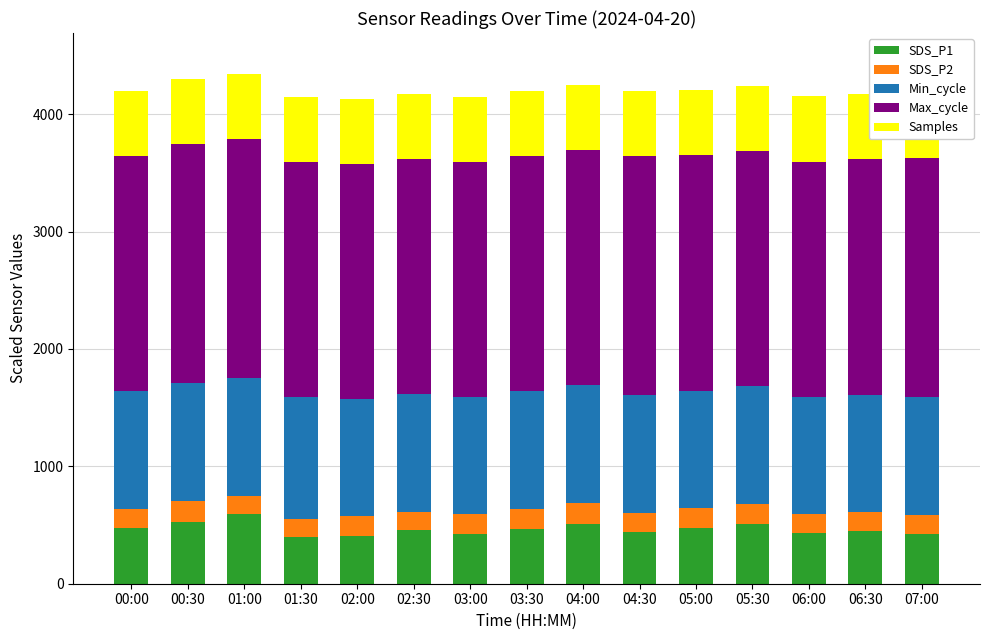

What is the total value across all series at 07:00?

4176.0